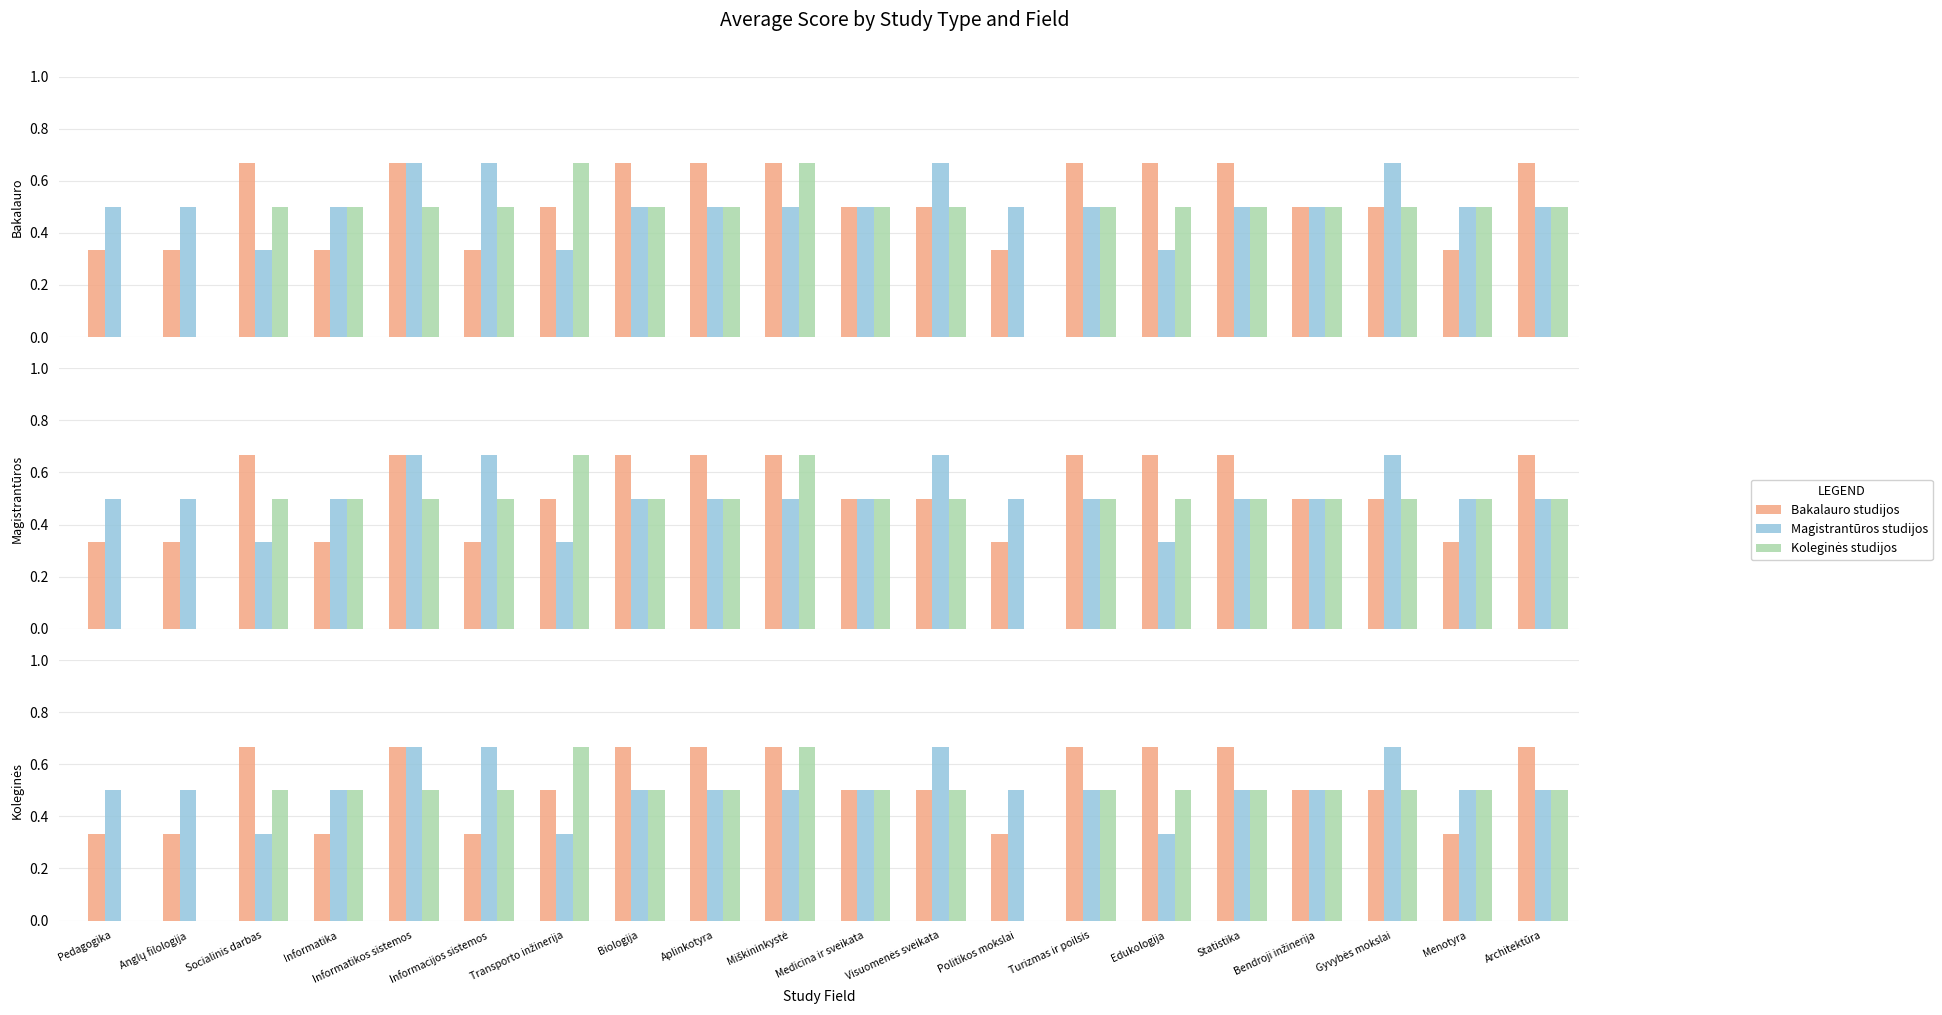

At Socialinis darbas, list the series in order from smallest to largest.

Magistrantūros studijos, Koleginės studijos, Bakalauro studijos